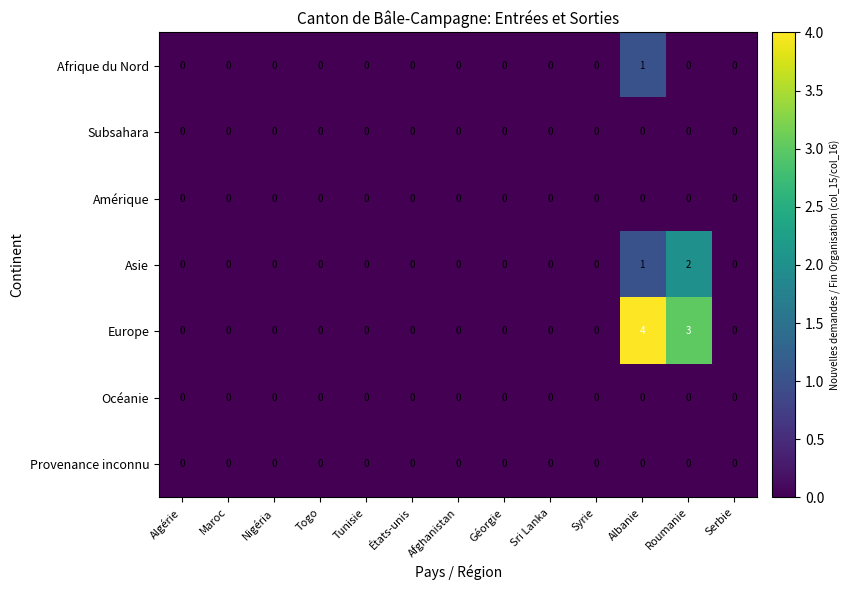

Which series has the largest total across all categories?

Europe